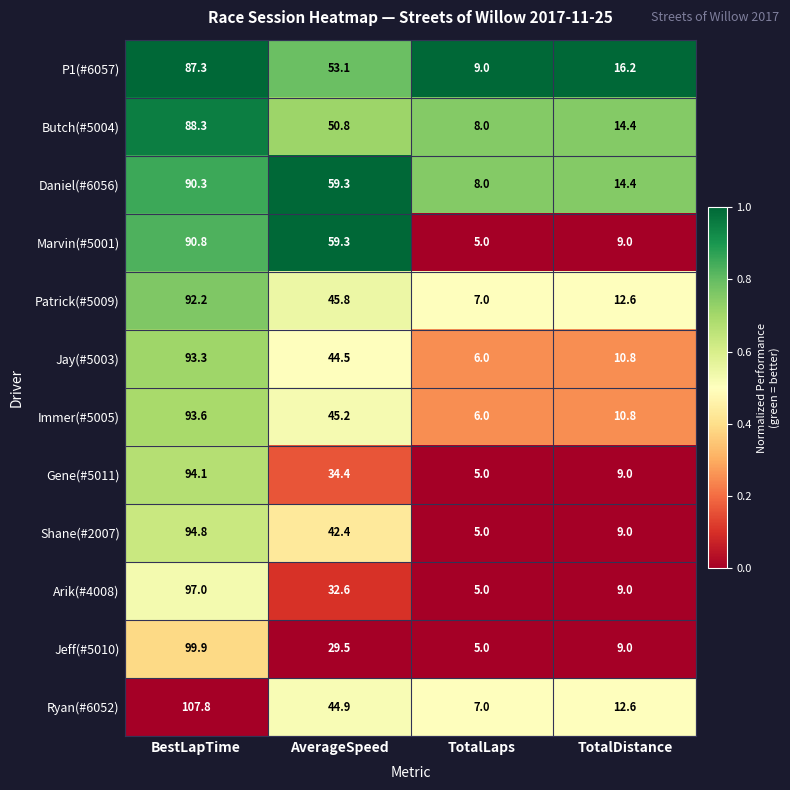

What is the difference between the maximum and minimum values in the Shane(#2007) series?

89.8